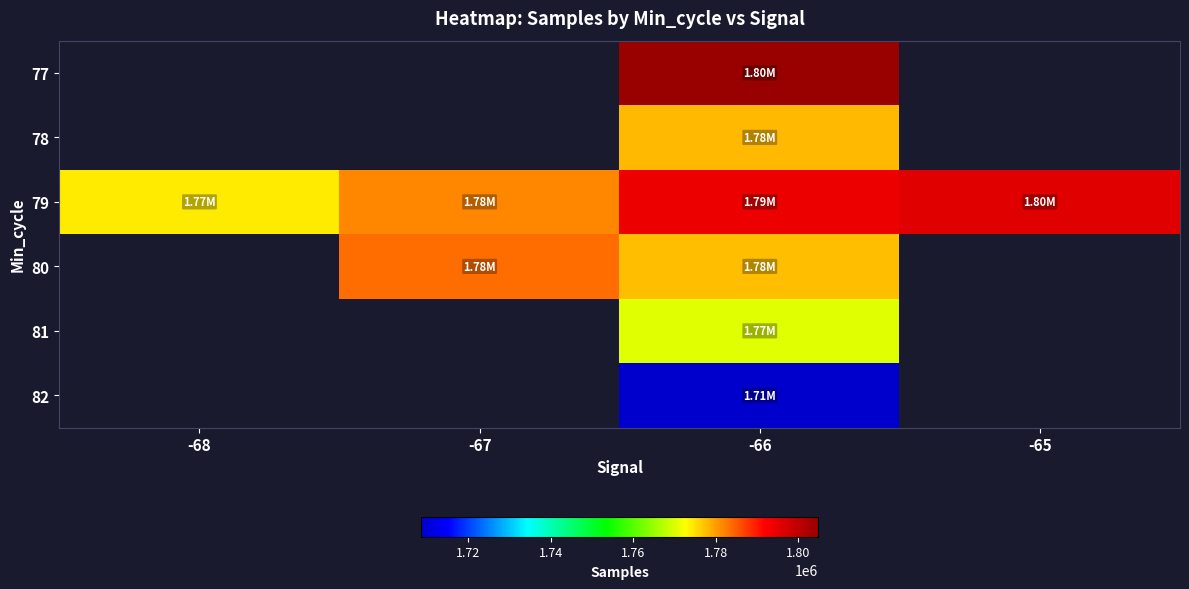

At which category does the chart reach its peak across all series?

-66